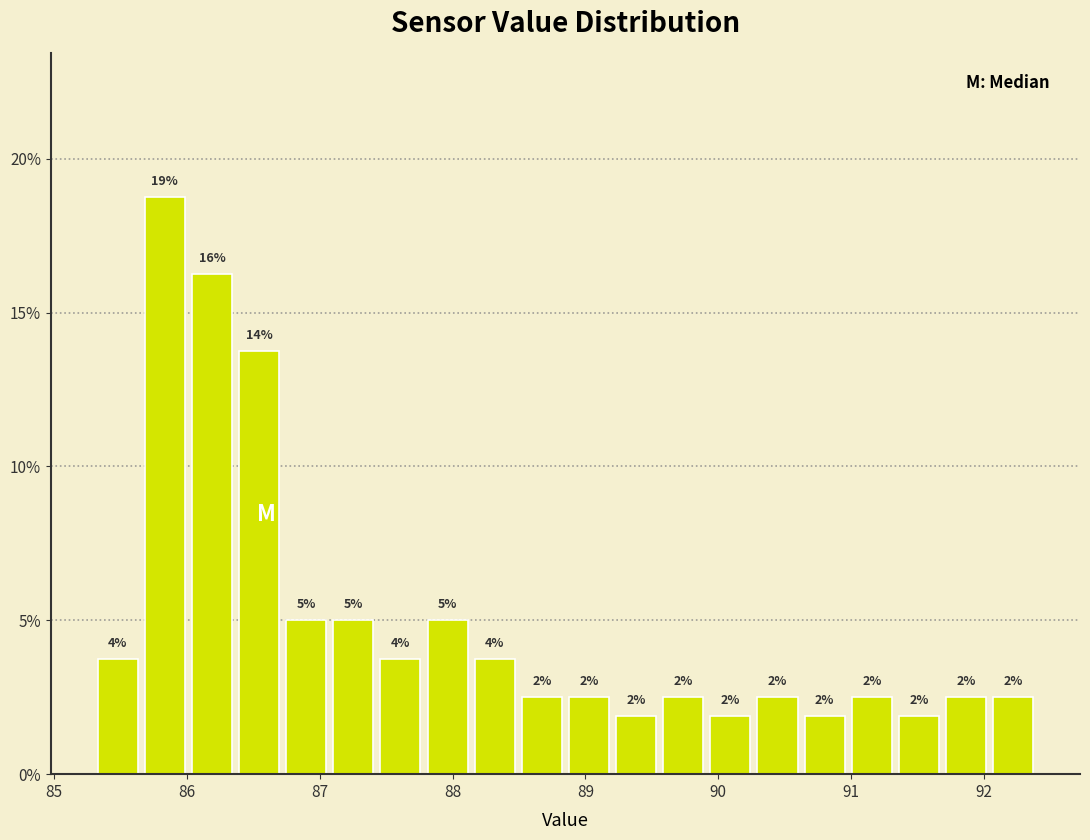

Around what value on the x-axis is the tallest bar? Give the approximate position of its centre, as read against the axis.

85.8